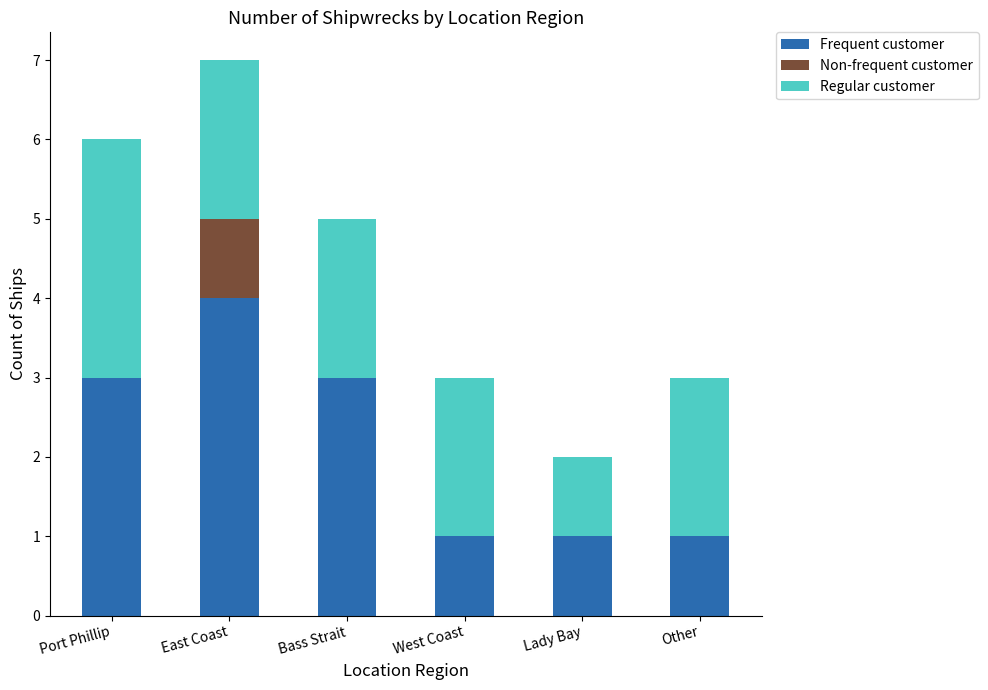

Does the chart contain stacked bars?

Yes